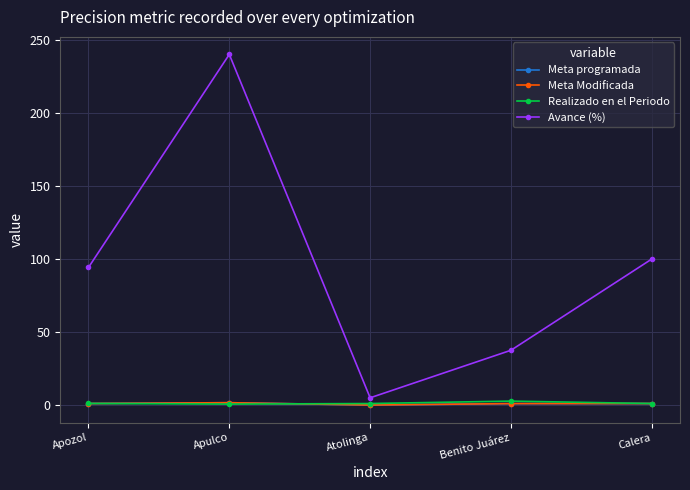

Which series has the largest range (max minus min)?

Avance (%)